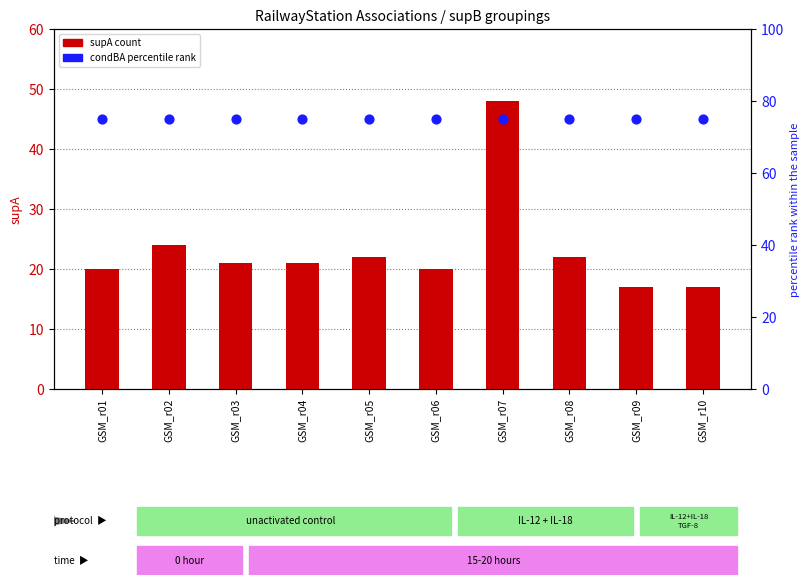

What is the total value across all series at GSM_r02?

99